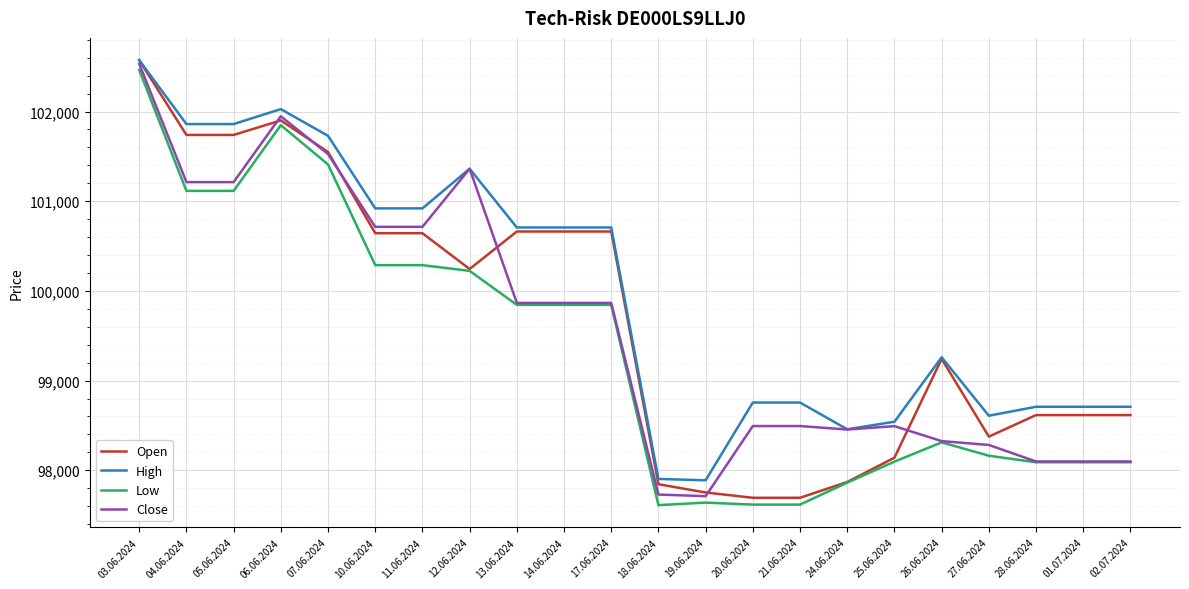

How many lines are shown in the chart?

4